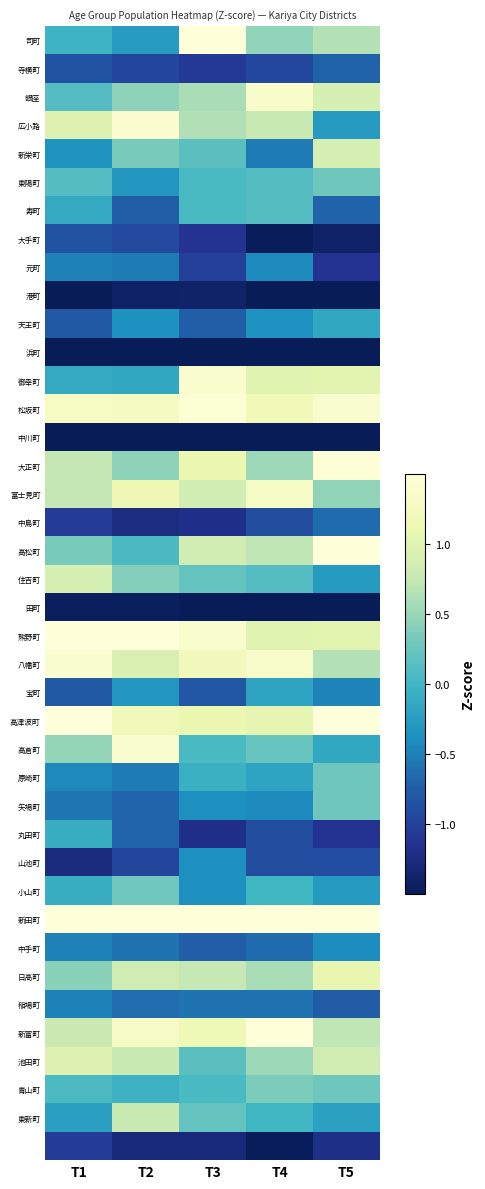

What is the greatest value displayed?

2.4